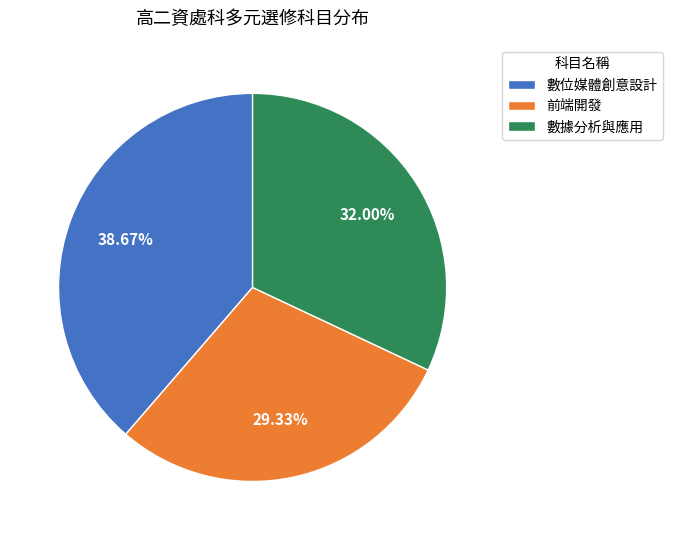

To the nearest percent, what is the difference between the largest and smallest slice percentages?

9%